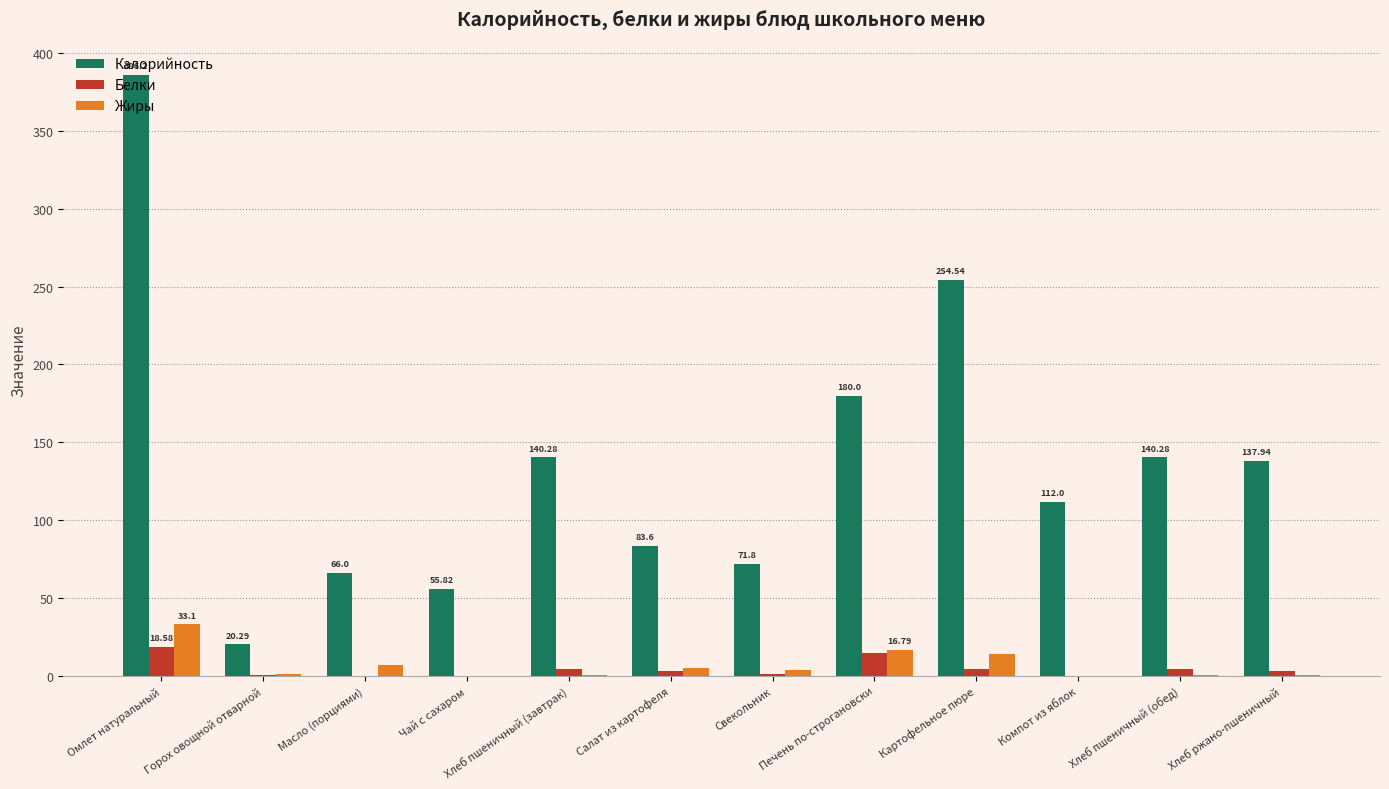

Which series changed the most between Печень по-строгановски and Хлеб ржано-пшеничный?

Калорийность